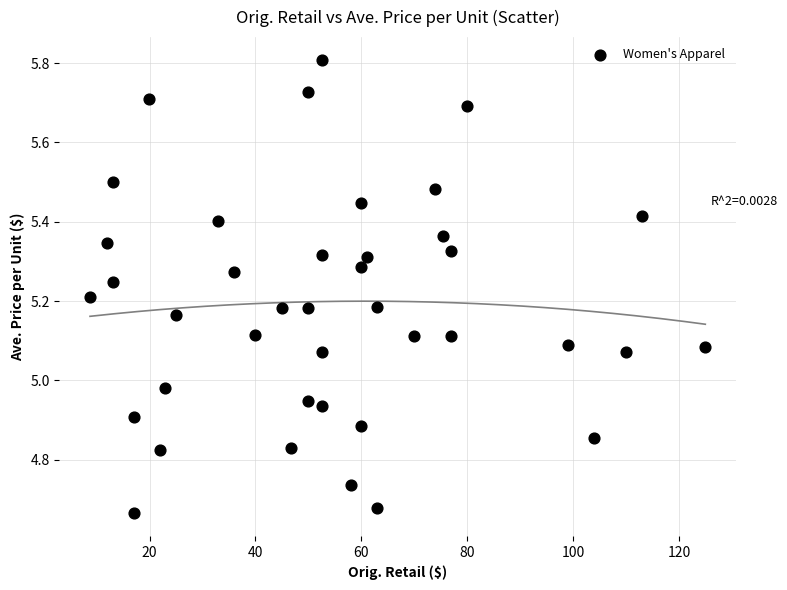

What is the range of Y values (max minus min)?

1.1